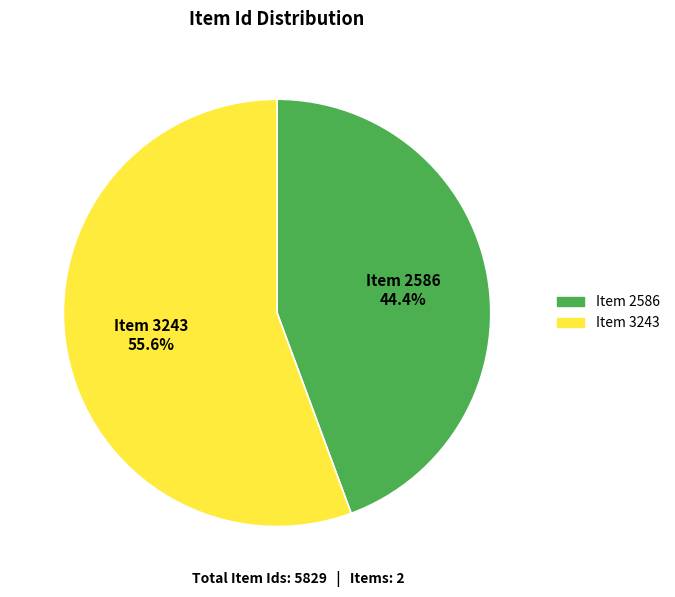

Is Item 3243 the majority of the pie?

Yes